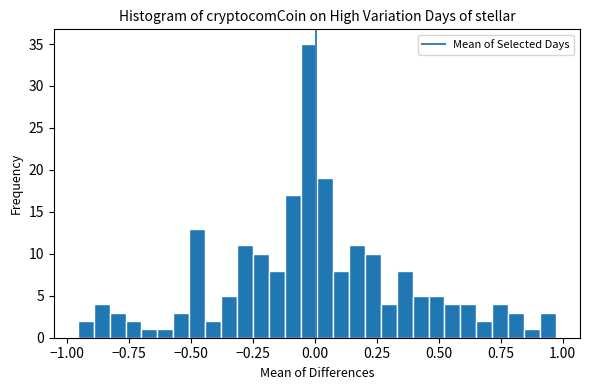

Read against the x-axis, roughly where is the centre of the tallest bar?

0.00